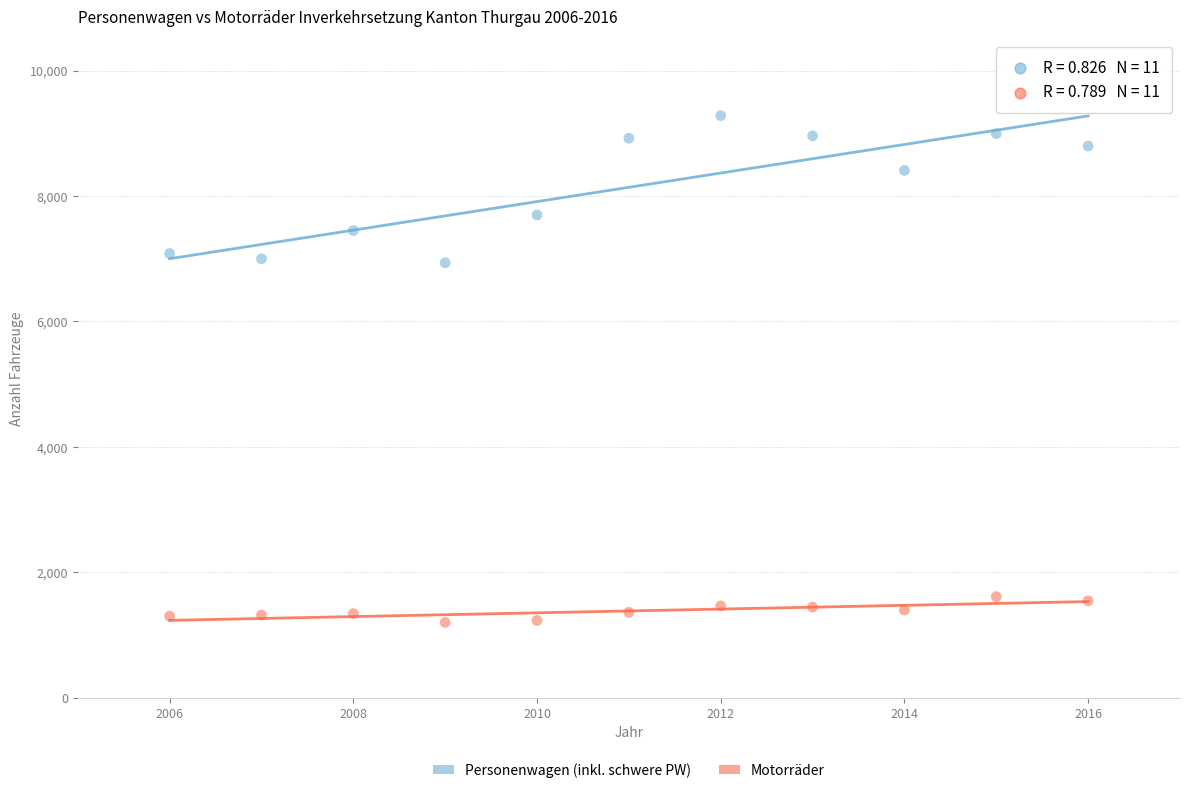

In the Personenwagen (inkl. schwere PW) series, what Y value is closest to 8109?

8408